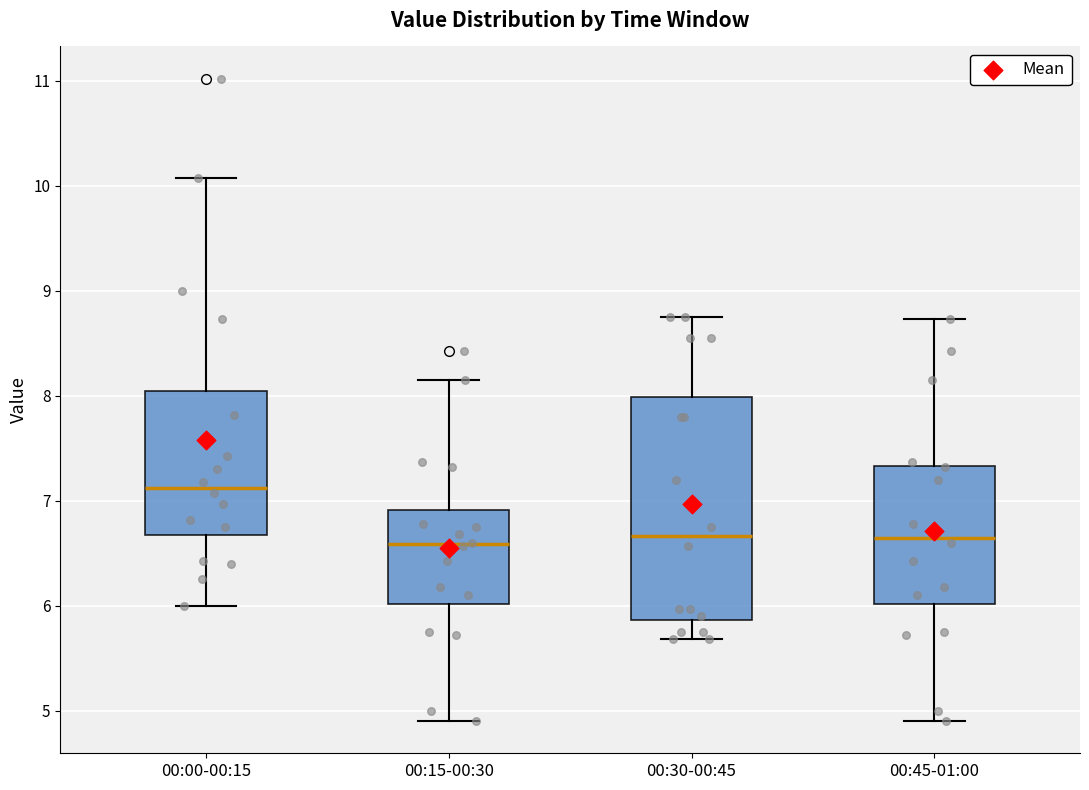

Reading left to right, read every box against the y-axis: the position of its median line, the range the box covers, and the ends of its whiskers. The values are not printed on the chart, so give them approximately, as read against the axis.

00:00-00:15: median 7.1, box 6.7 to 8.0, whiskers 6.0 to 10.1
00:15-00:30: median 6.6, box 6.0 to 6.9, whiskers 4.9 to 8.2
00:30-00:45: median 6.7, box 5.9 to 8.0, whiskers 5.7 to 8.8
00:45-01:00: median 6.6, box 6.0 to 7.3, whiskers 4.9 to 8.7